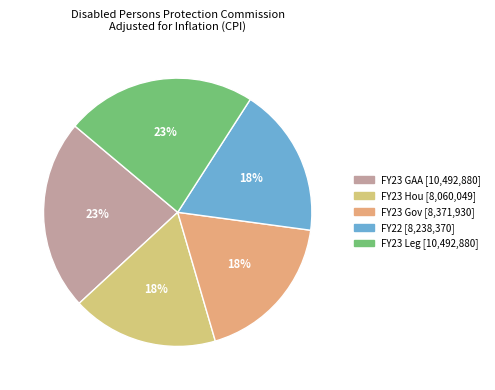

Does any single category account for the majority?

No